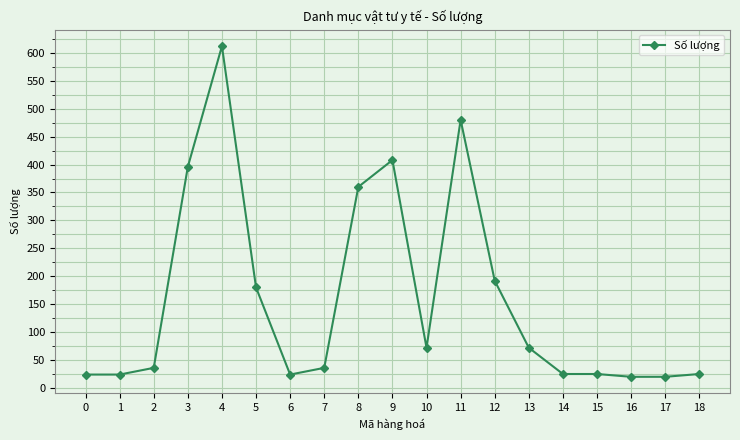

What is the difference between the maximum and minimum values?

592